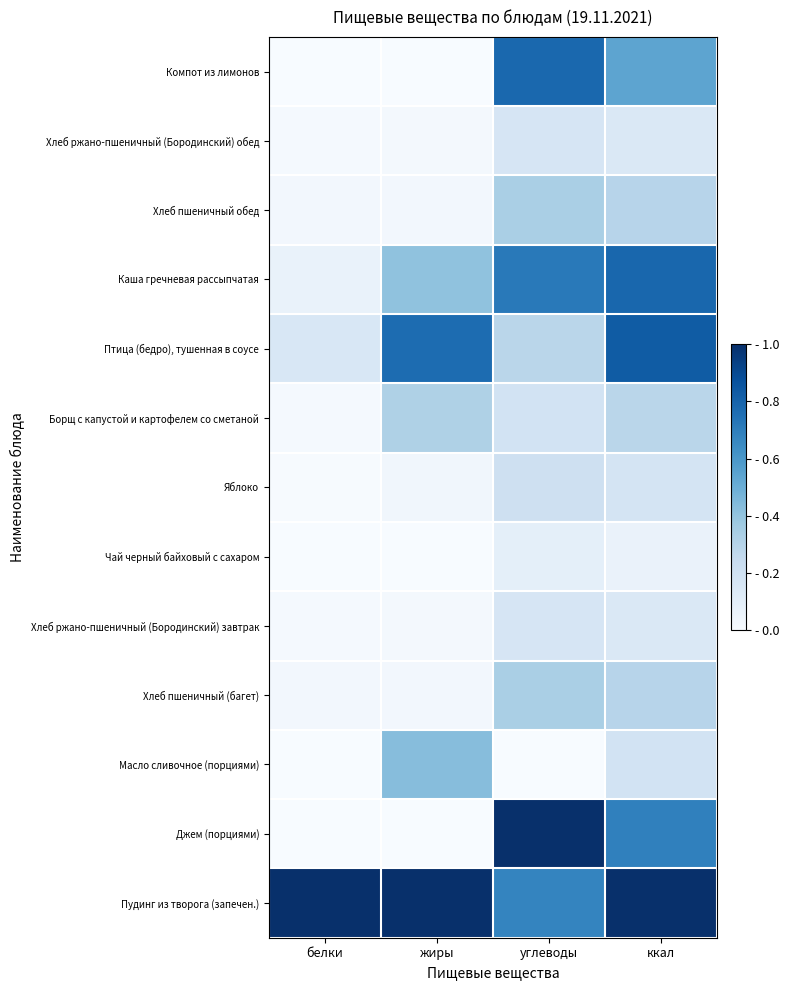

How many categories are shown in the chart?

4